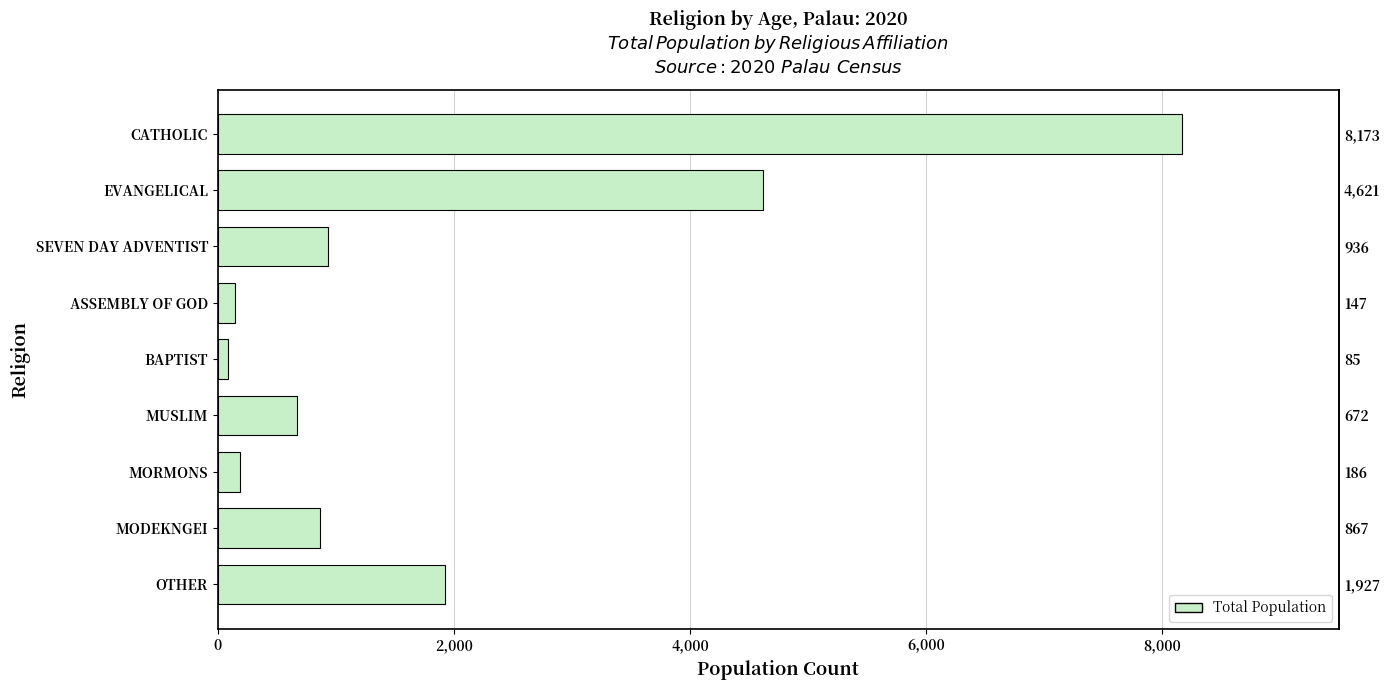

True or false: the data shows 8173 at CATHOLIC.

True